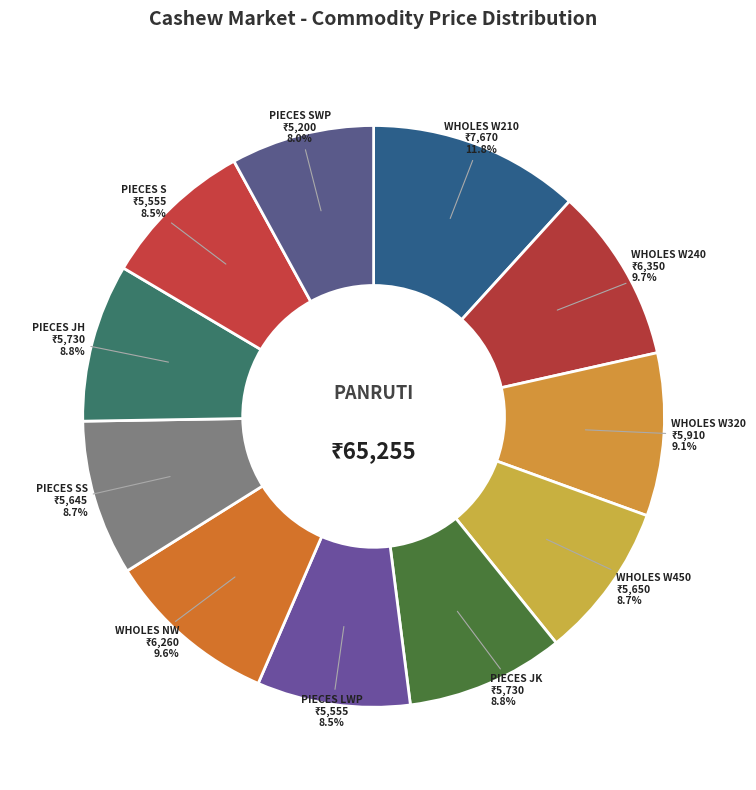

Which category has the biggest portion of the pie?

WHOLES W210